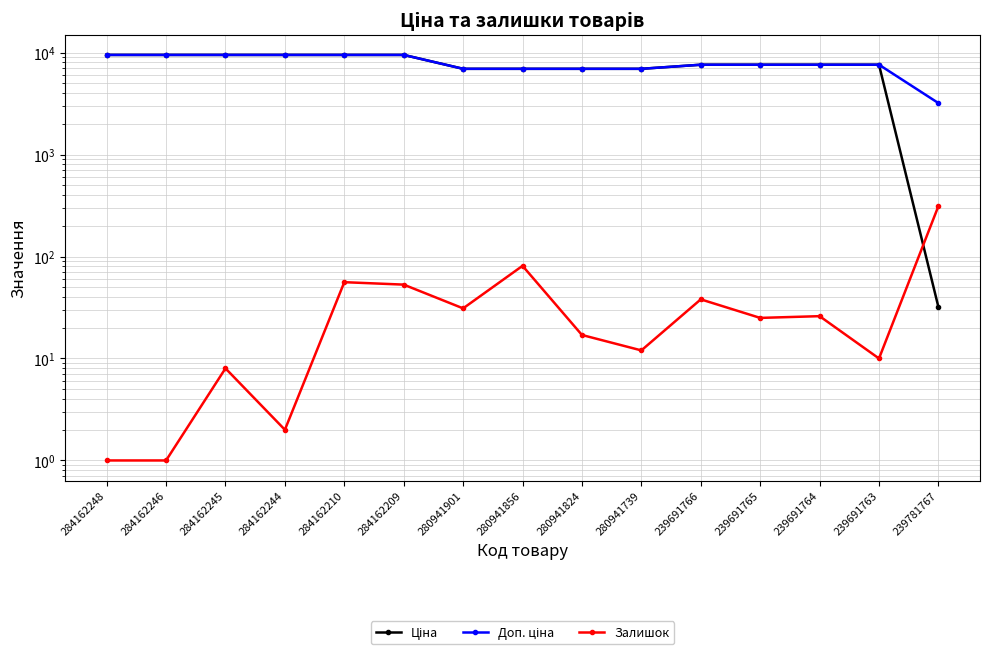

What is the sum of the Залишок values at 284162248 and 239691765?

26.0